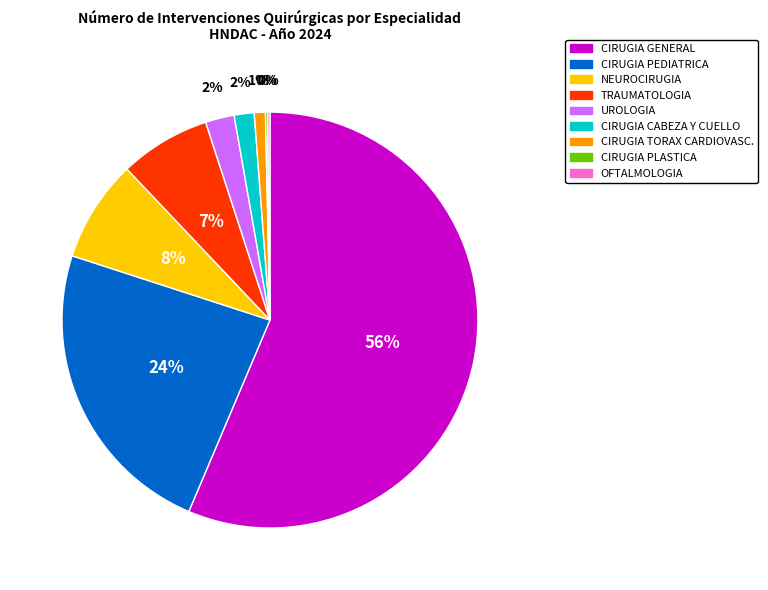

To the nearest percent, what is the difference between the largest and smallest slice percentages?

56%